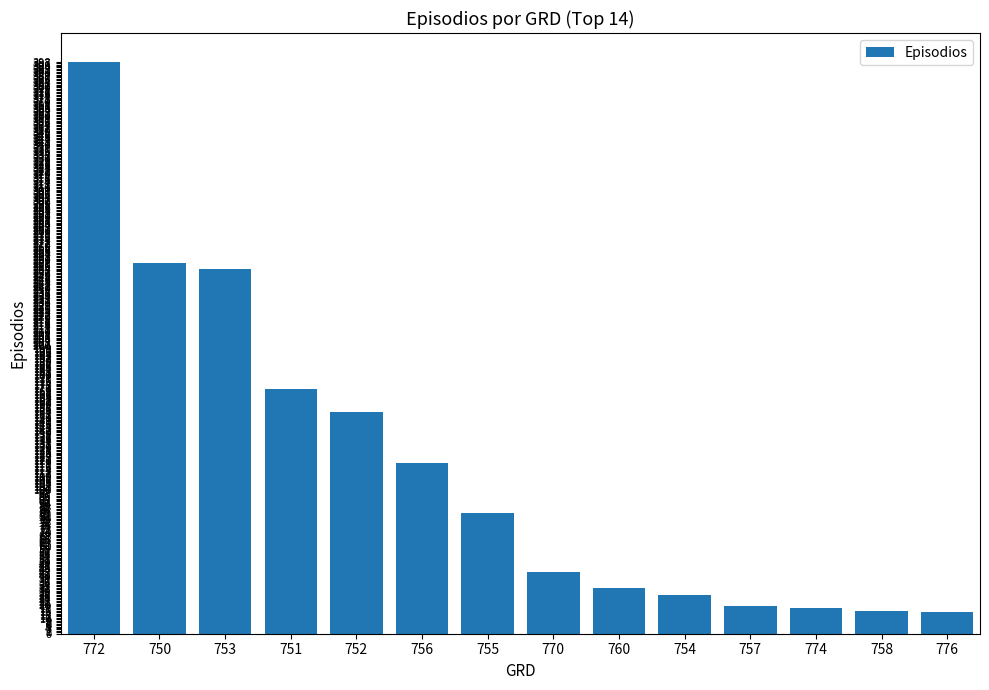

What is the sum of the values at 776 and 755?

99